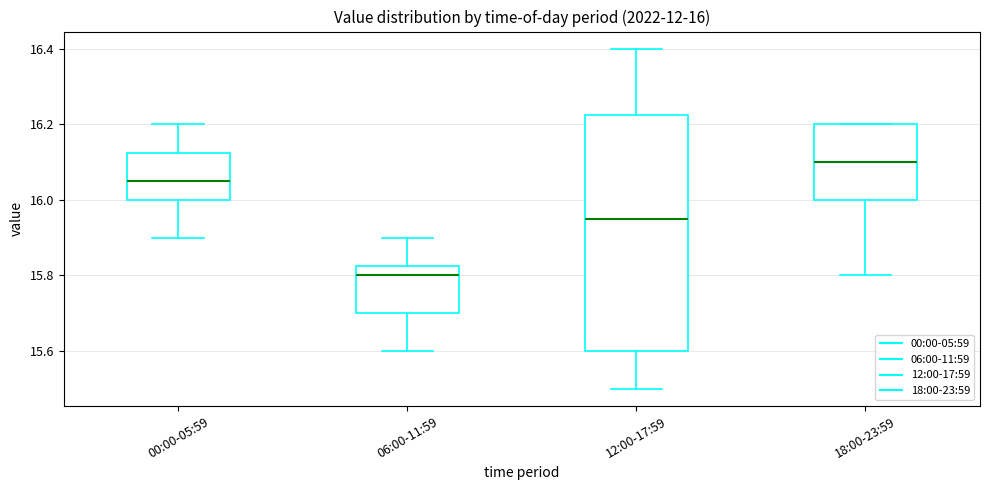

Comparing the boxes themselves (not the whiskers), which one is the tallest?

12:00-17:59